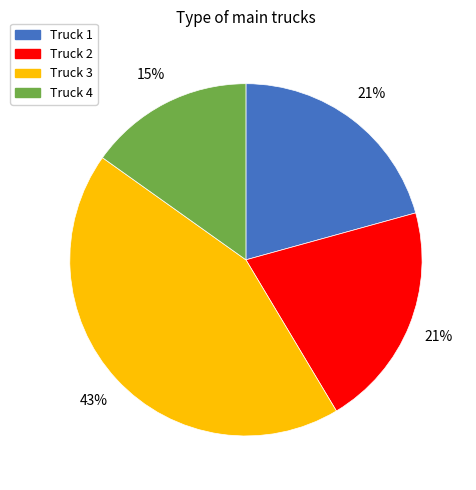

Approximately how many times larger is the value at Truck 2 compared to Truck 4?

1.4